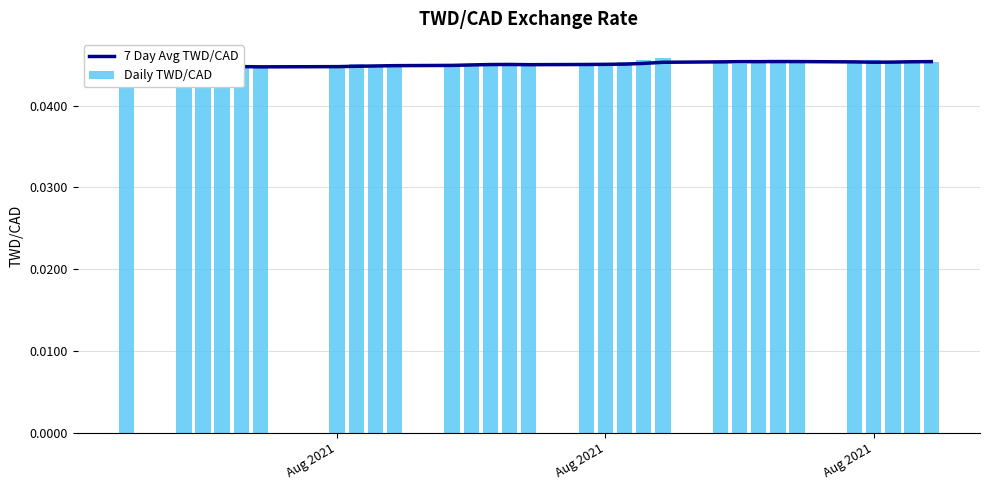

List the series in order of their overall mean, highest first.

Daily TWD/CAD, 7 Day Avg TWD/CAD